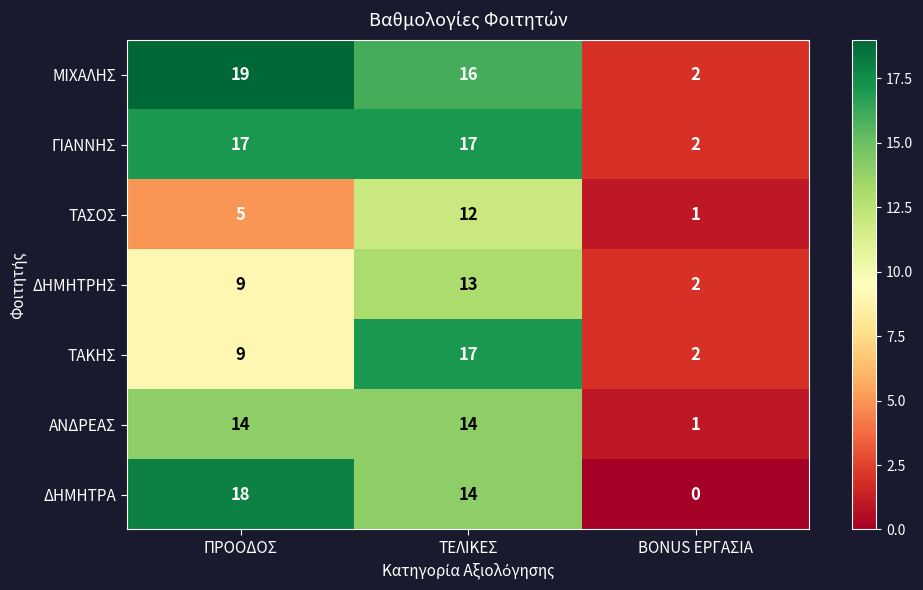

What is the average value of the ΤΑΣΟΣ series?

6